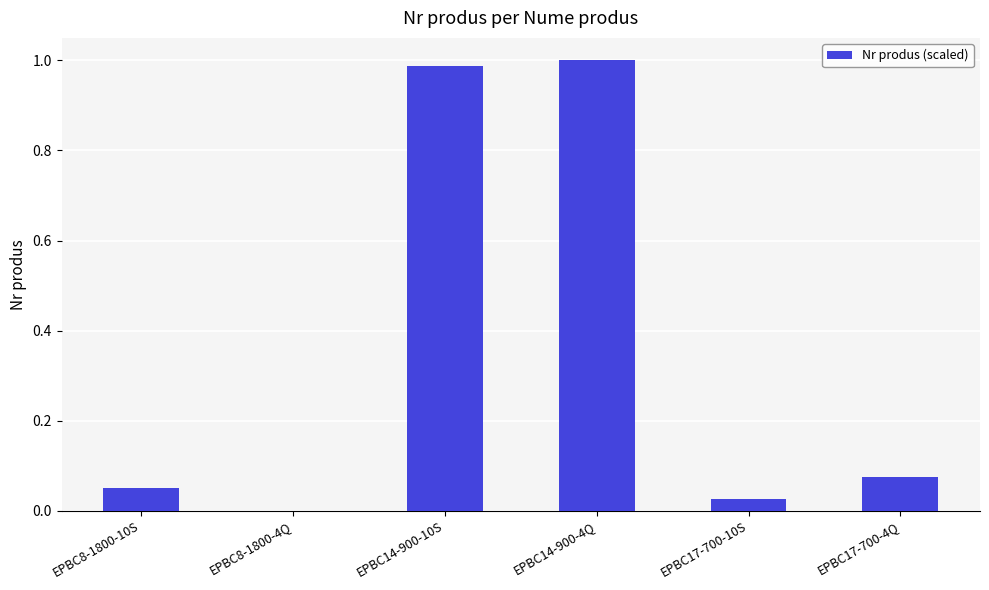

Between EPBC8-1800-4Q and EPBC14-900-10S, which is larger?

EPBC14-900-10S